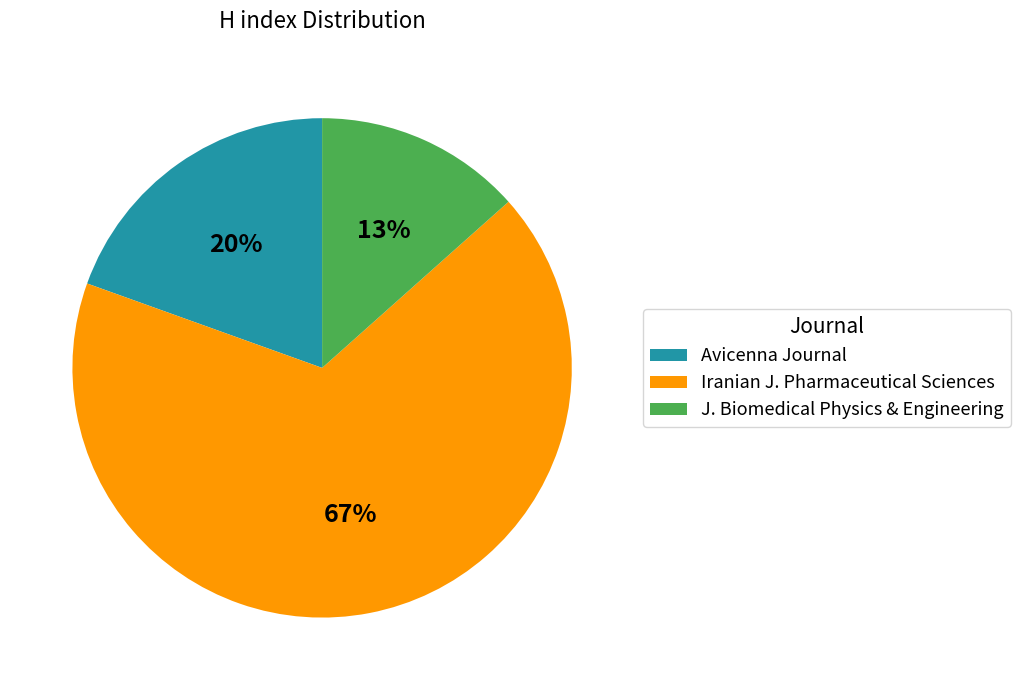

Which has a higher value, Iranian J. Pharmaceutical Sciences or J. Biomedical Physics & Engineering?

Iranian J. Pharmaceutical Sciences